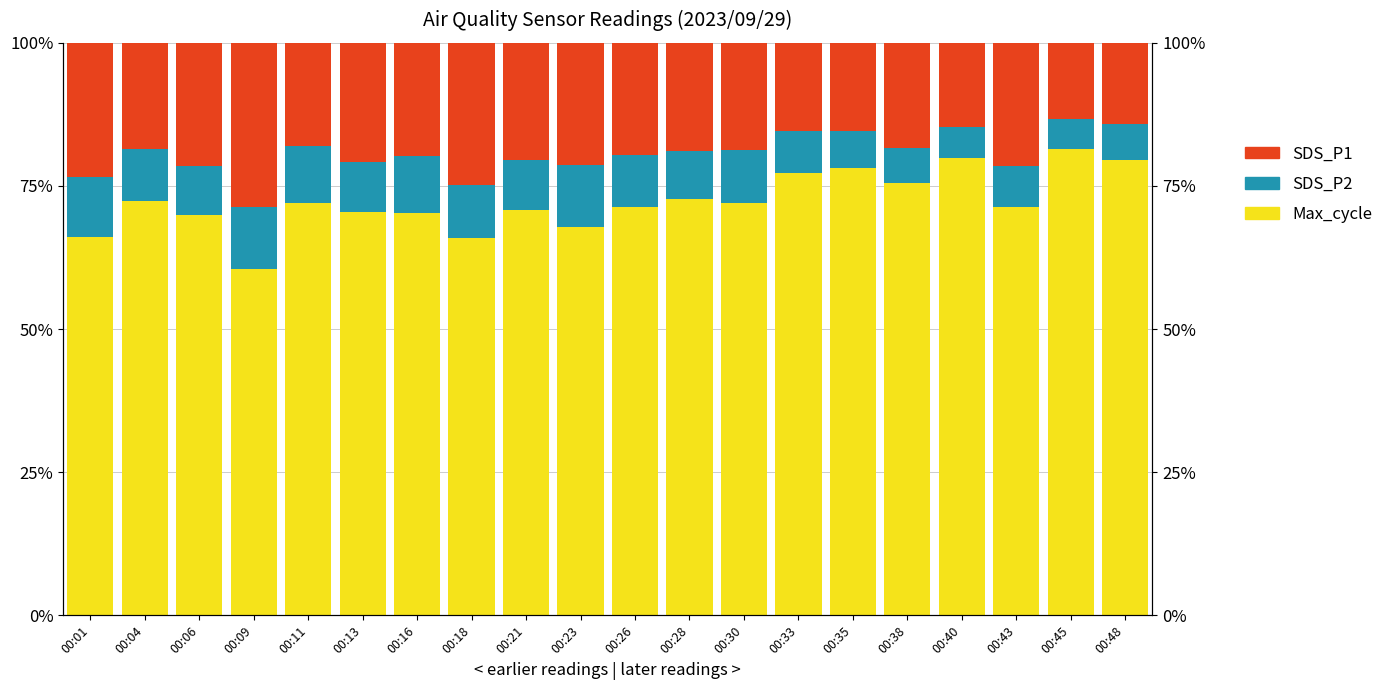

The value of SDS_P1 at 00:33 is 23.6. True or false?

False